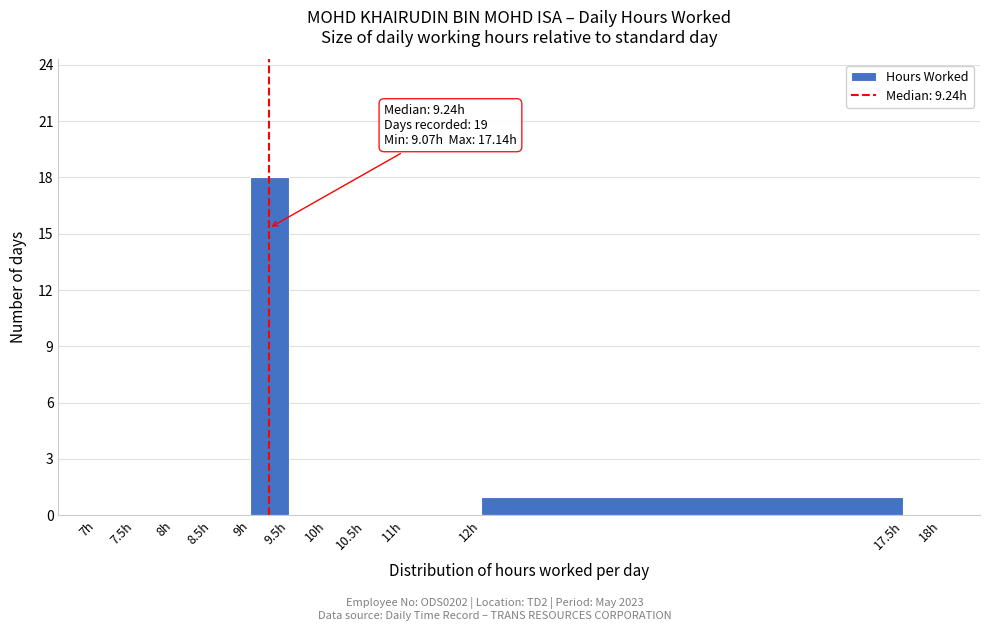

Which range on the x-axis has the tallest bar?

9.0 to 9.5